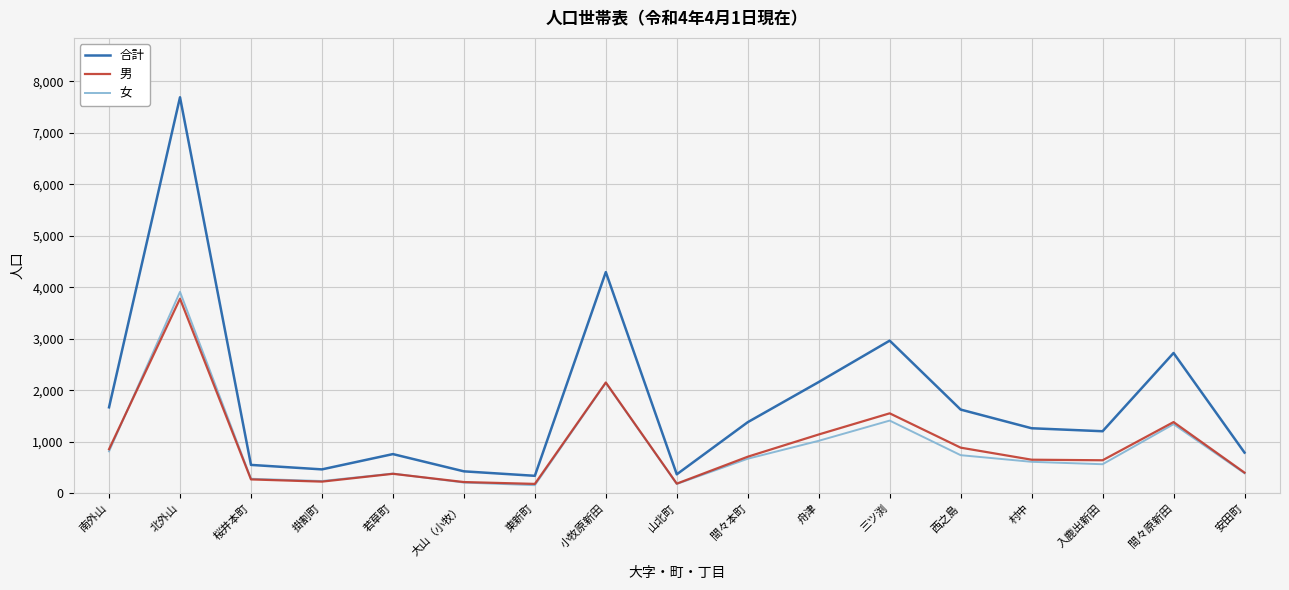

What is the difference between the second highest and minimum values in the 合計 series?

3958